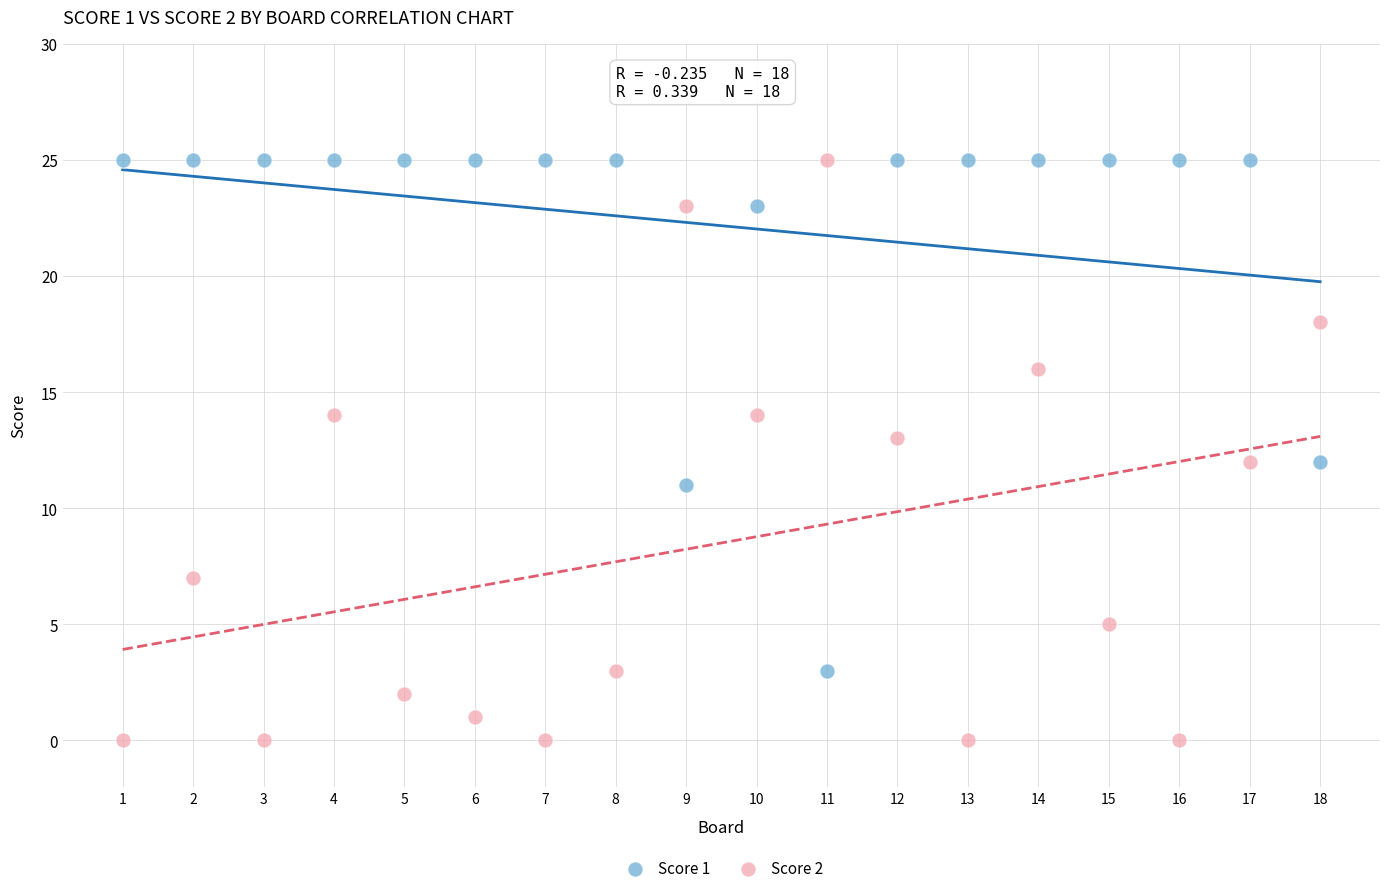

Which series contains the lowest Y value?

Score 2